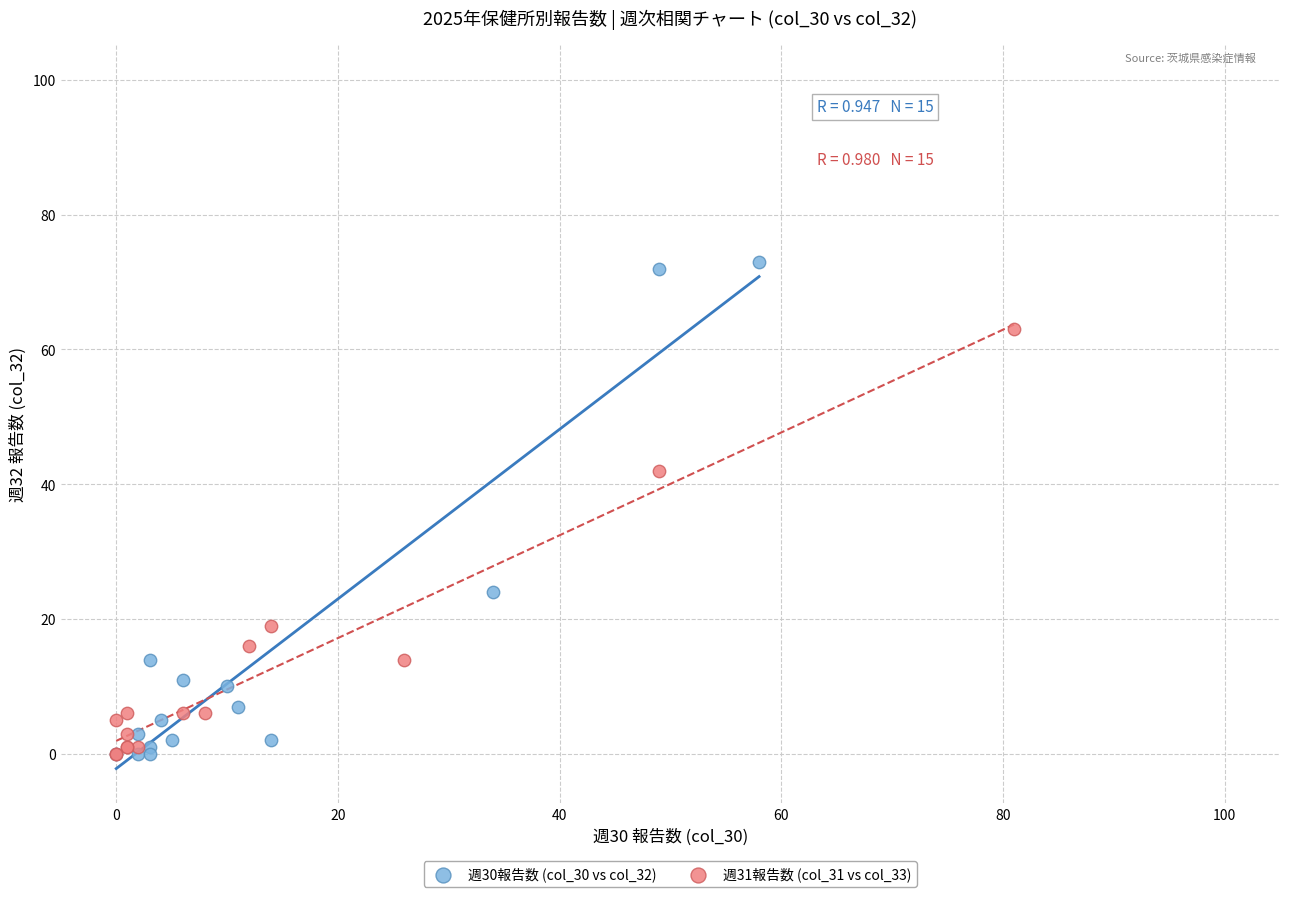

Which series reaches the maximum Y coordinate?

週30報告数 (col_30 vs col_32)